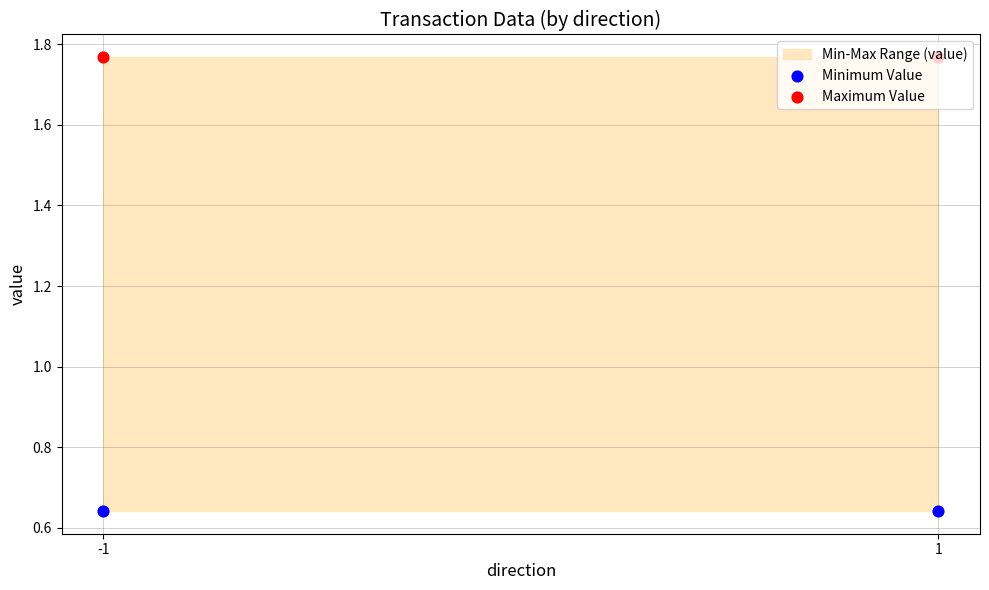

Which series has the largest total across all categories?

Maximum Value